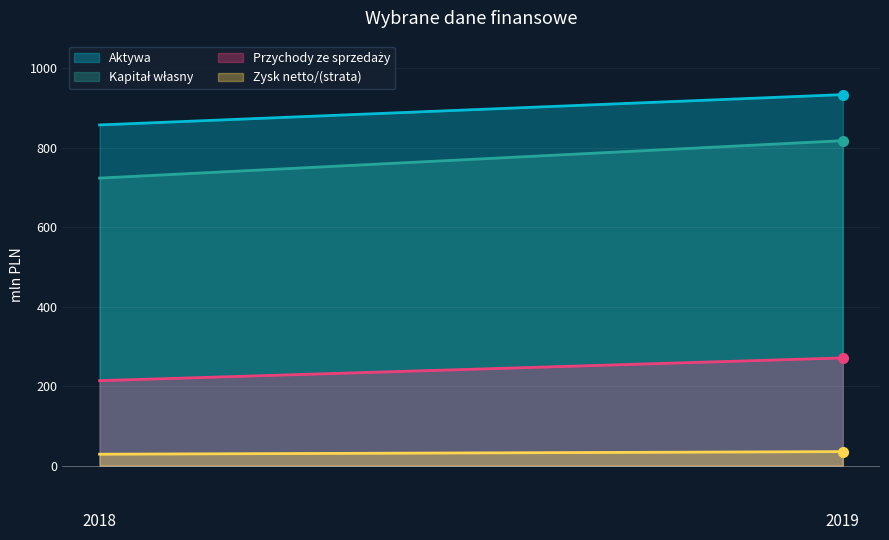

Is it true that Aktywa equals 933.4 at 2019?

True